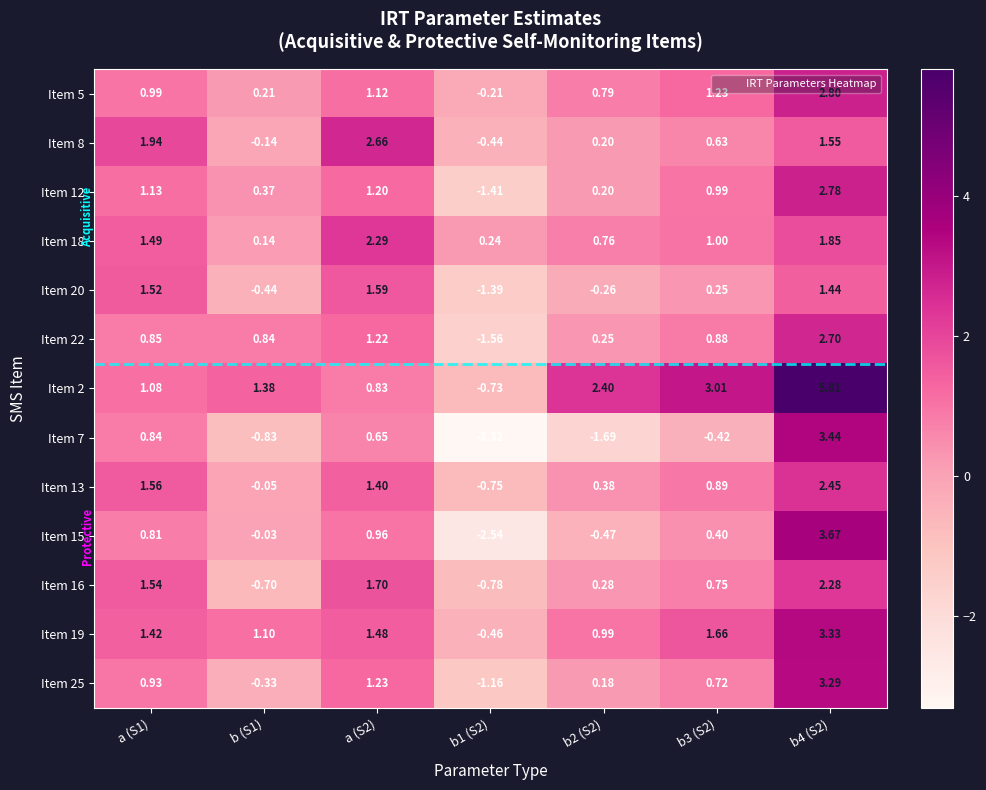

Rank the series at b1 (S2) from lowest to highest value.

Item 7, Item 15, Item 22, Item 12, Item 20, Item 25, Item 16, Item 13, Item 2, Item 19, Item 8, Item 5, Item 18